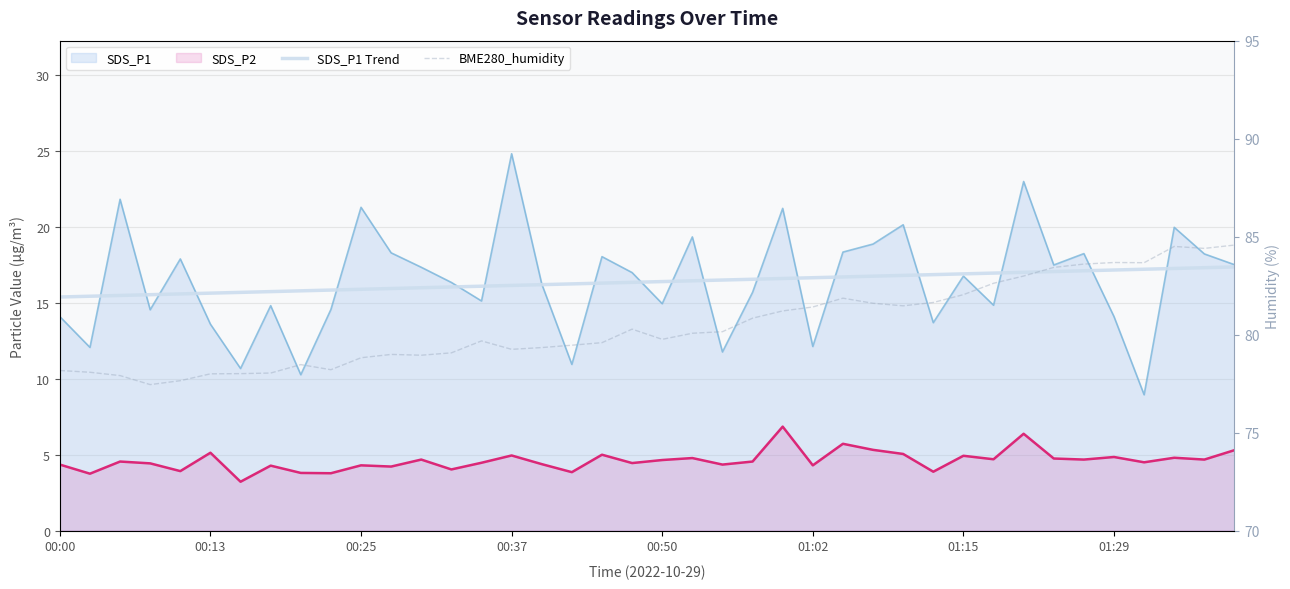

True or false: SDS_P1 Trend and BME280_humidity cross at least once.

False